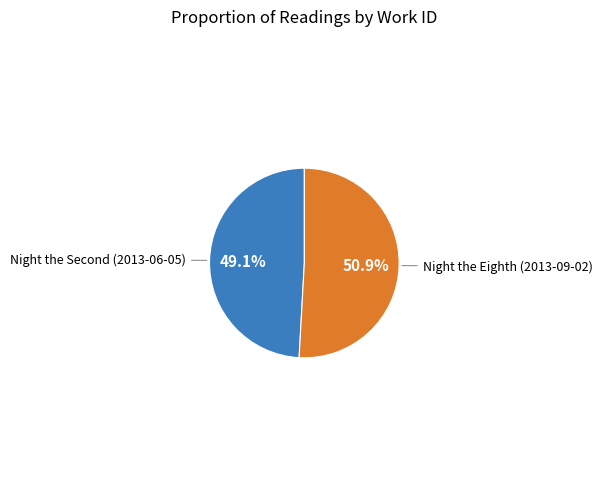

Is there a majority slice in this chart?

Yes